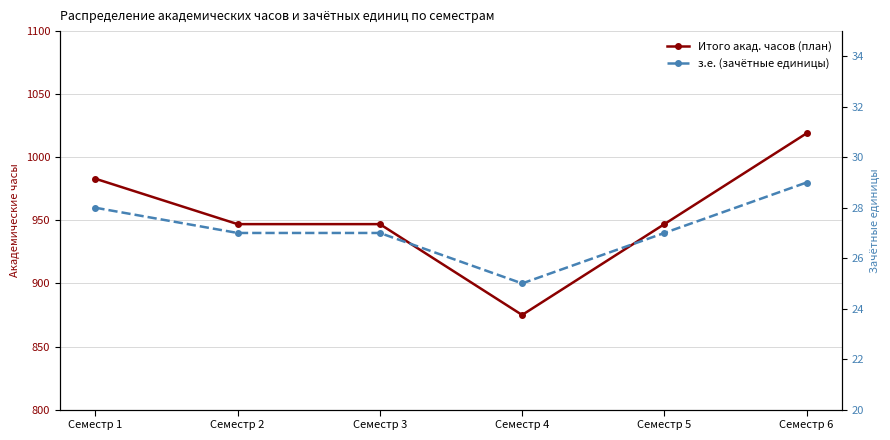

At which category does Итого акад. часов (план) reach its first local valley?

Семестр 4